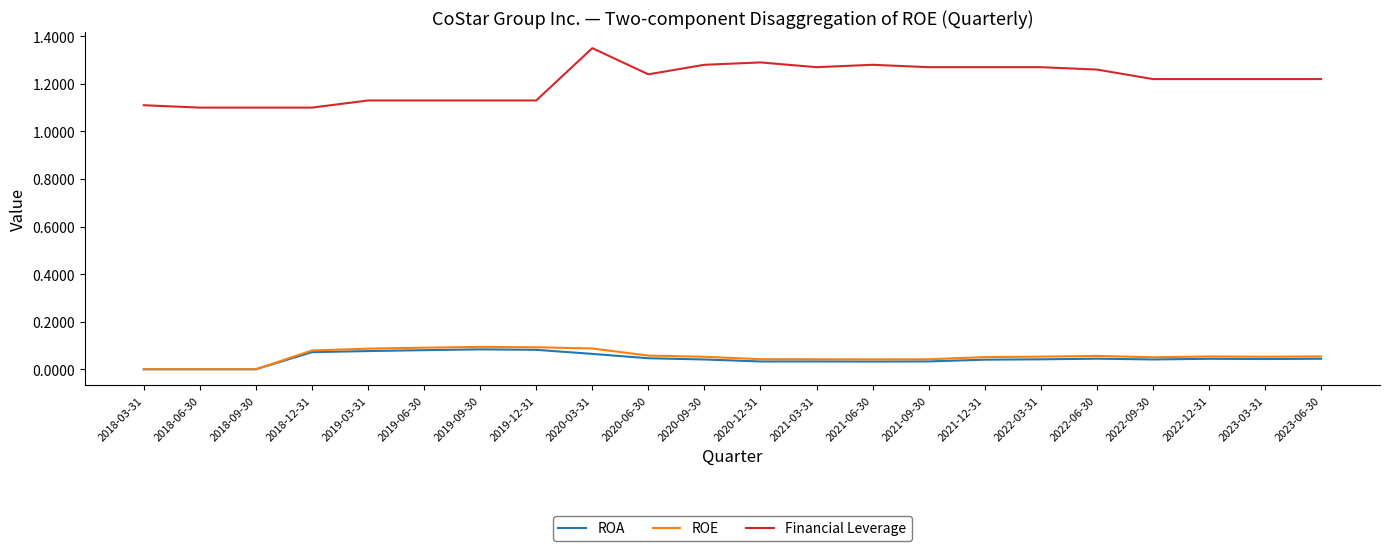

Which series has the largest range (max minus min)?

Financial Leverage